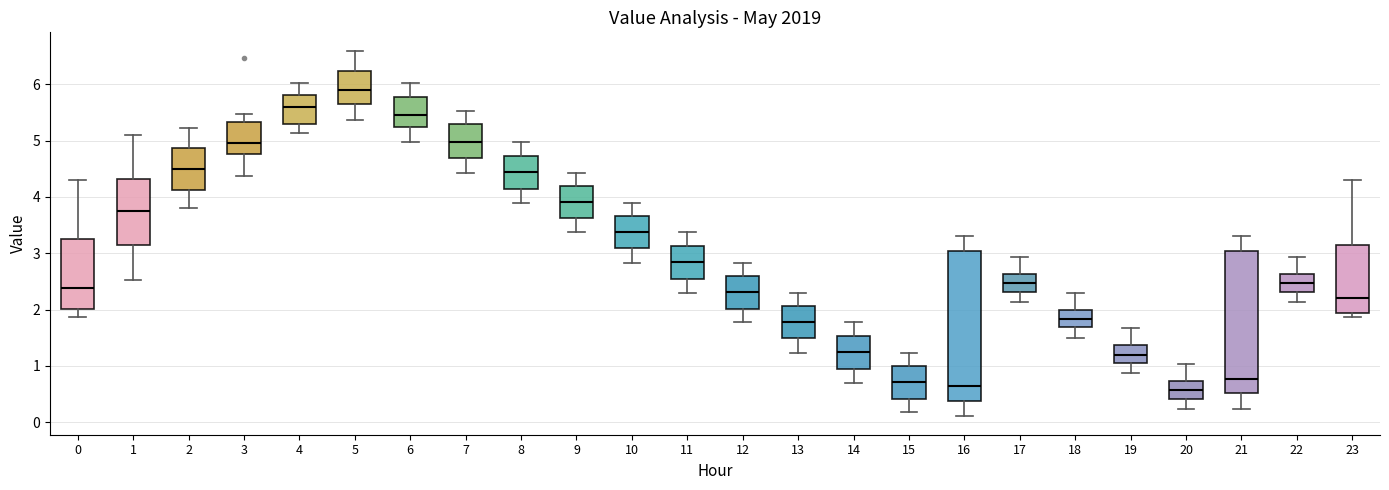

Where is the lower edge of the box at x = 2 on the y-axis? The values are not printed on the chart, so give them approximately, as read against the axis.

4.1